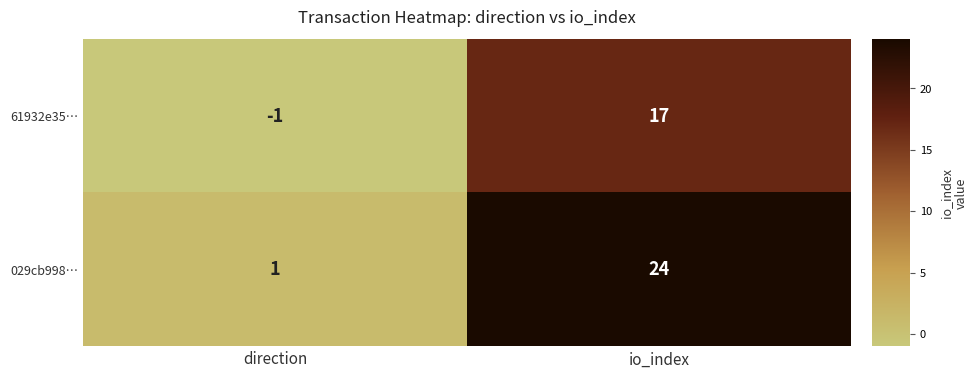

At which label does 61932e35… reach its peak?

io_index